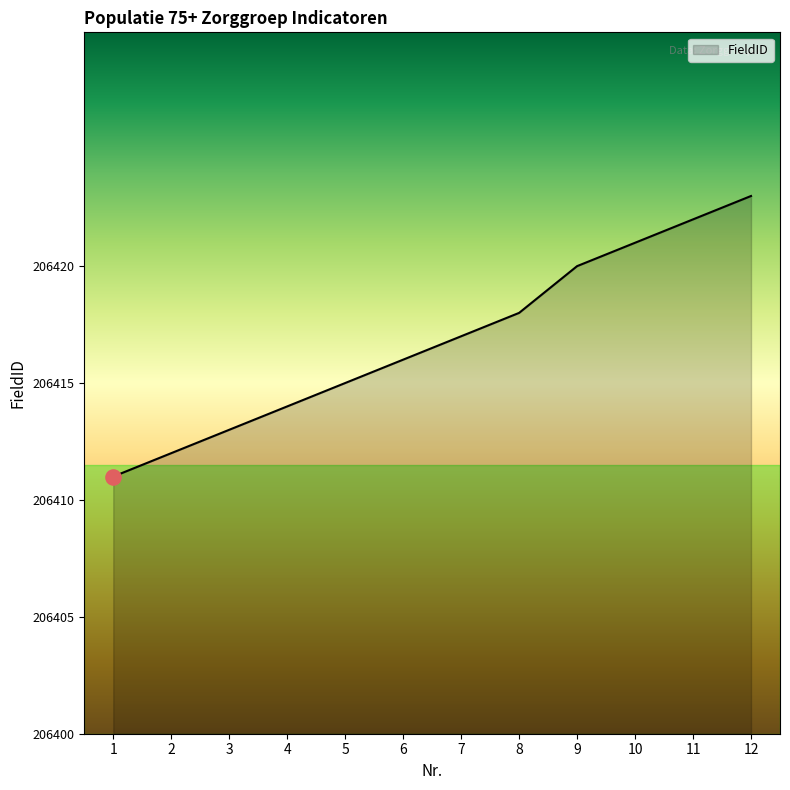

Which has a higher value, 2 or 12?

12